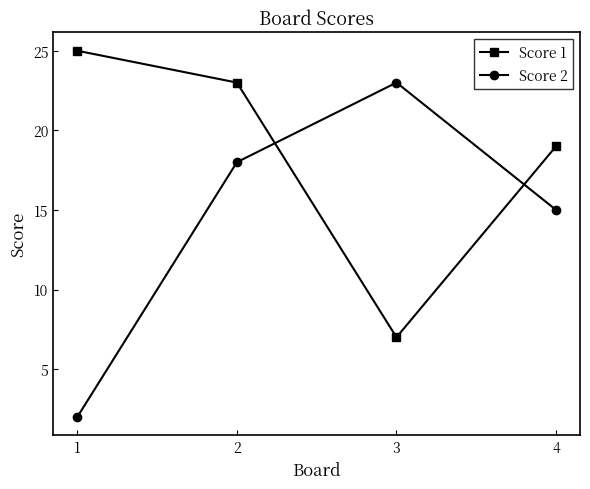

Which series ends up on top after the final intersection of Score 2 and Score 1?

Score 1